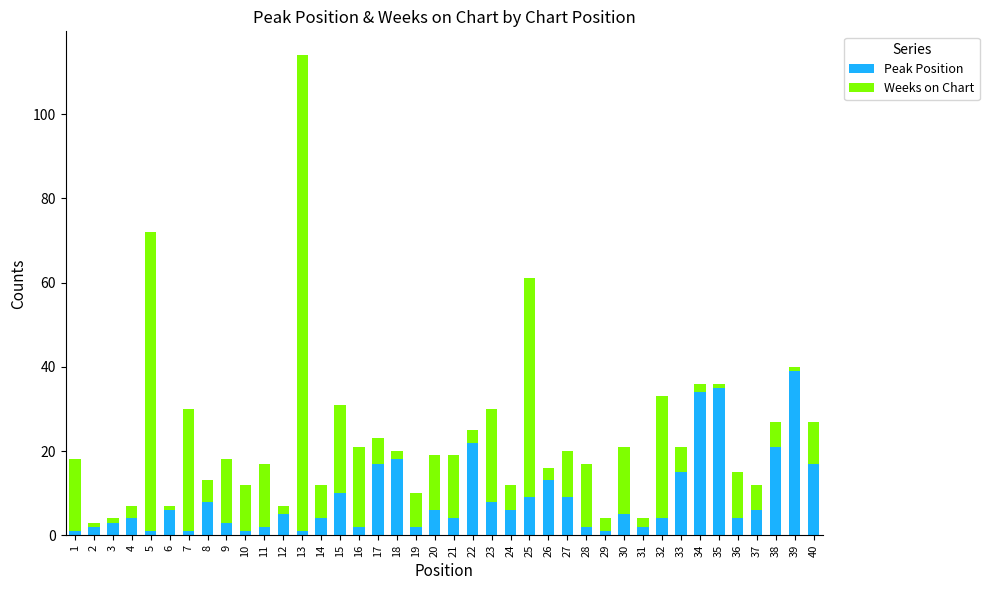

At which category is the sum across all series the highest?

13